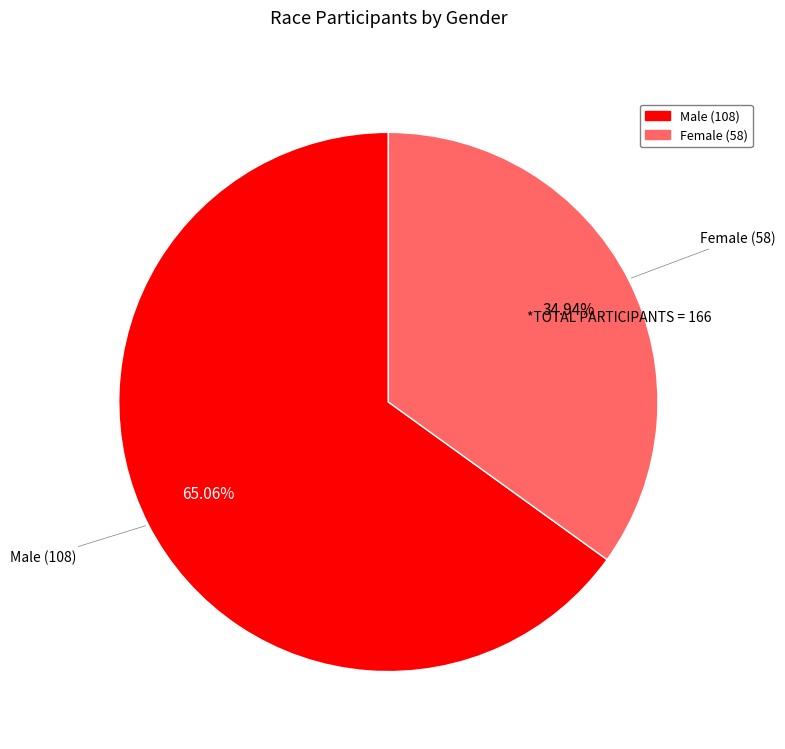

Which slice is the smallest?

Female